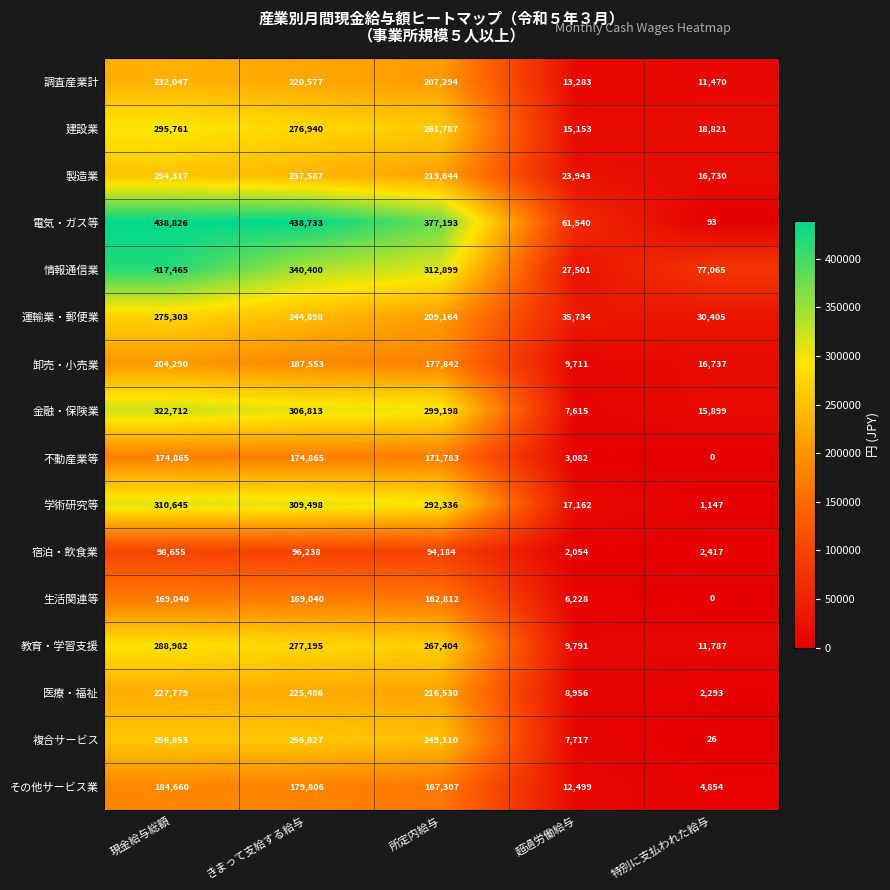

Which label corresponds to the largest value in the chart?

現金給与総額